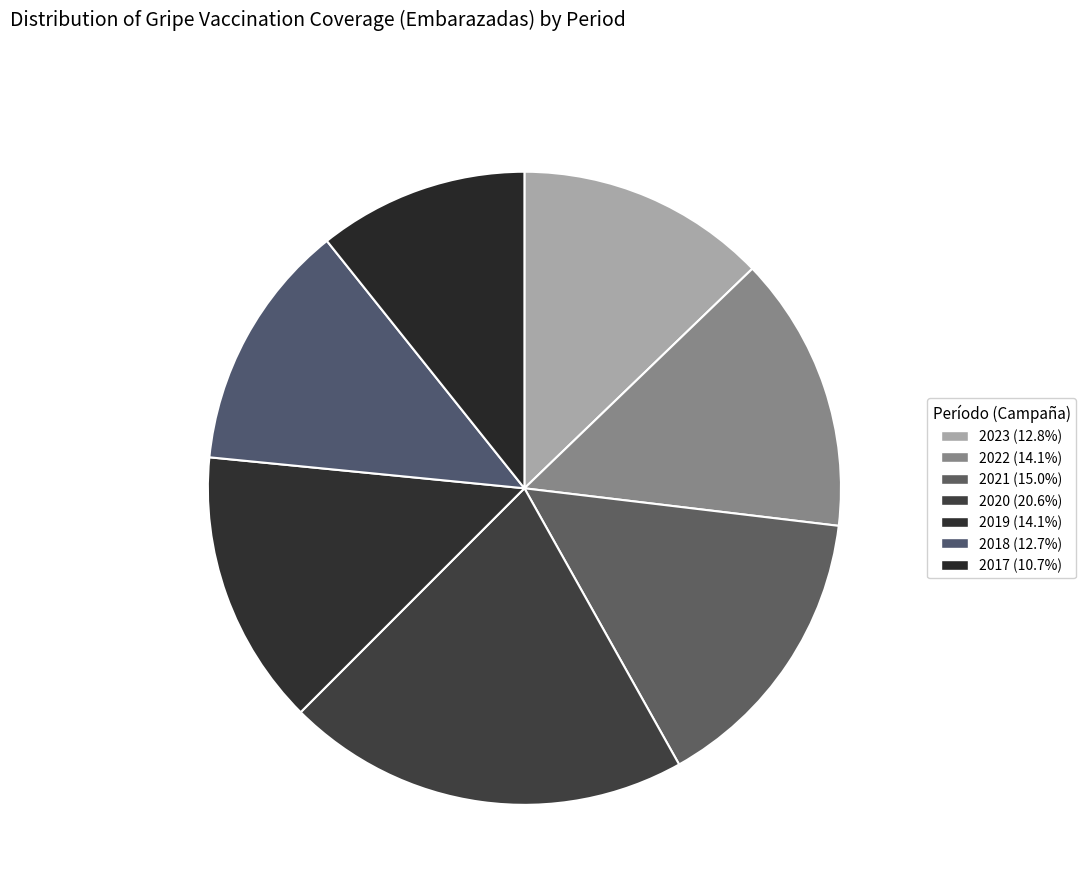

Count the number of slices in the pie.

7